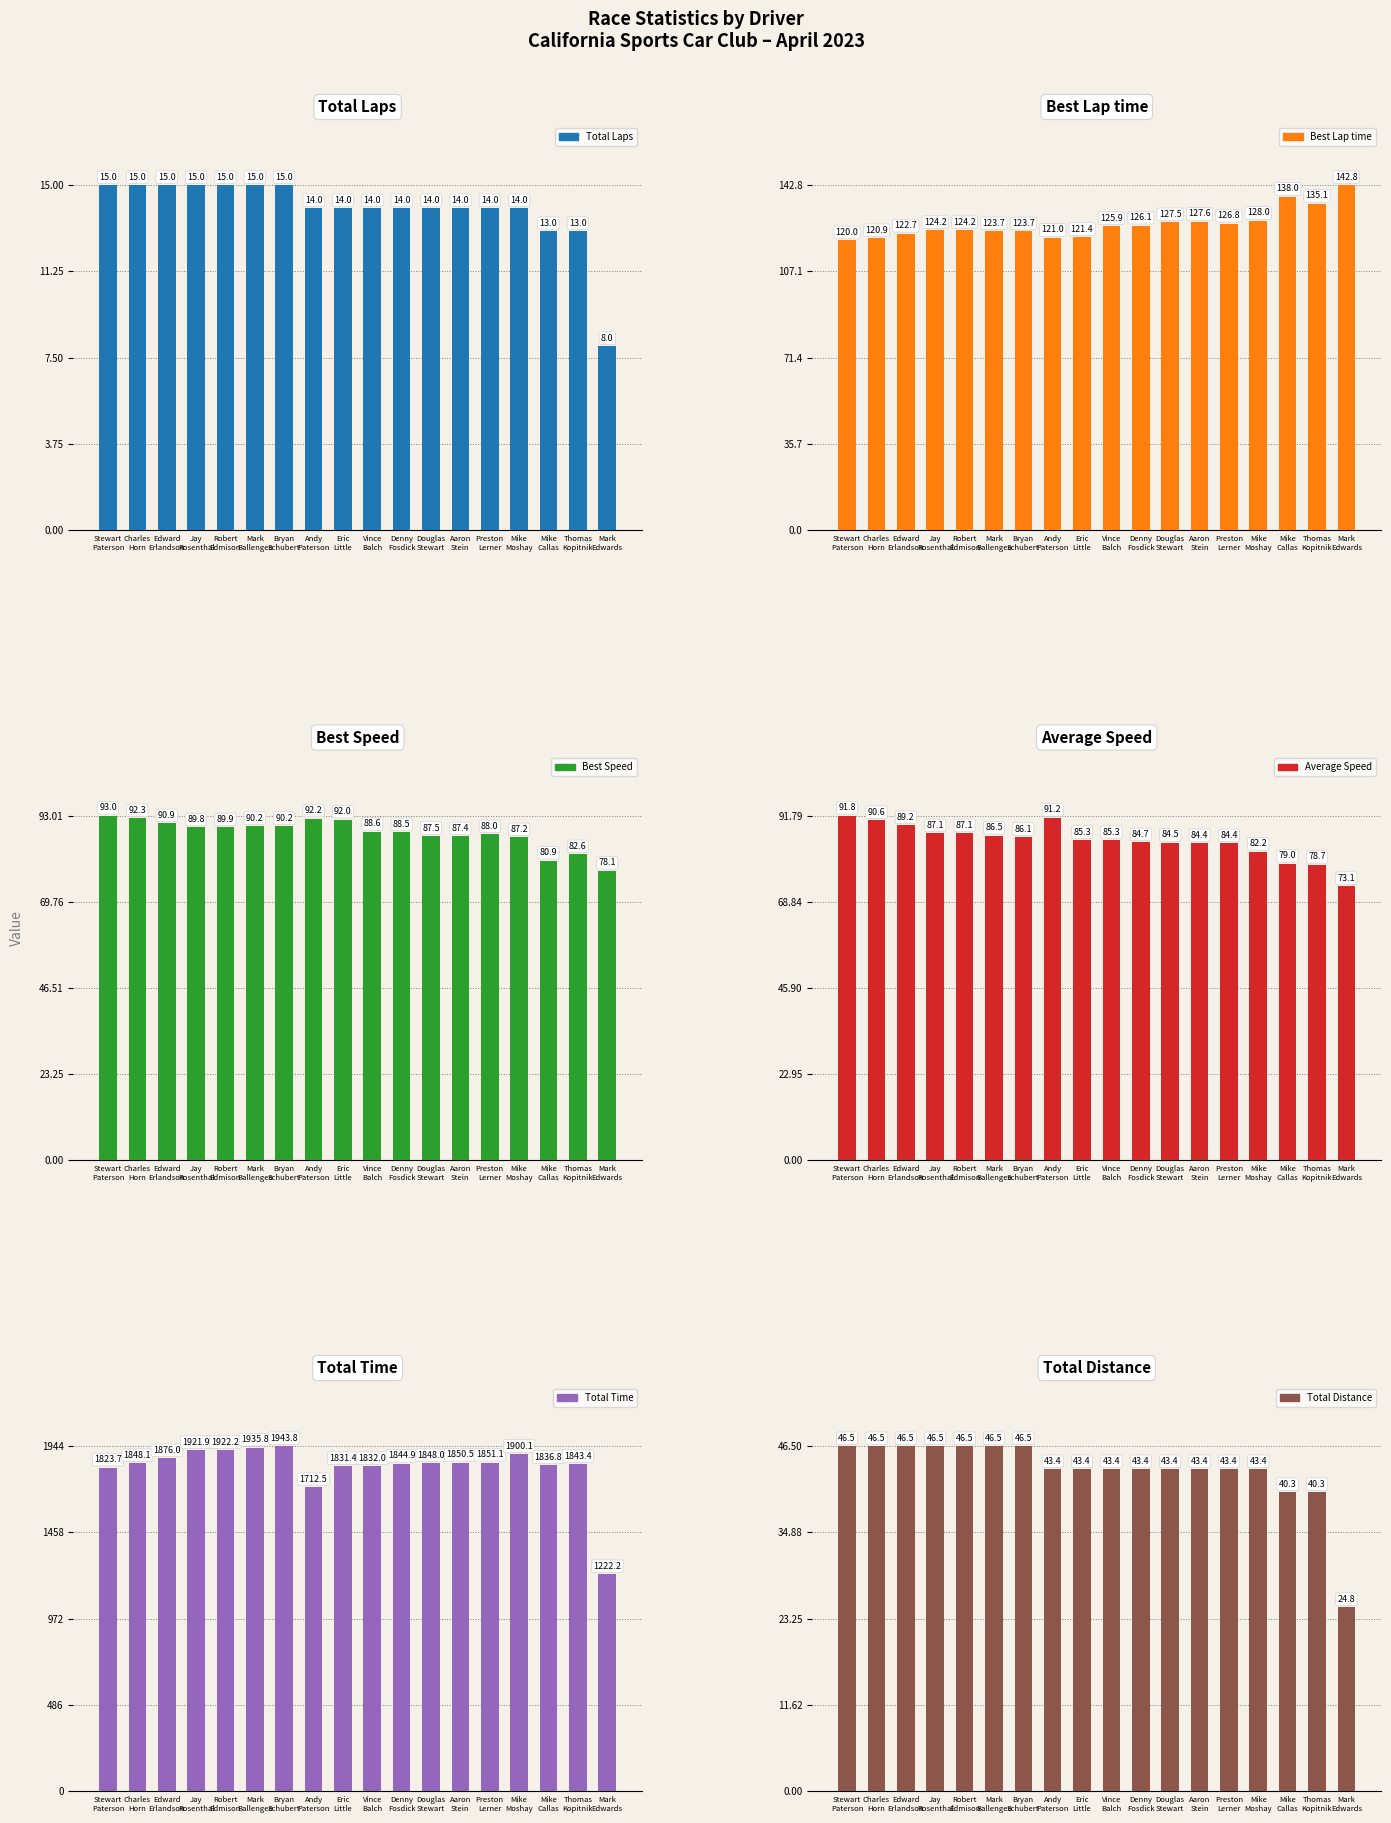

At Vince
Balch, list the series in order from smallest to largest.

Total Laps, Total Distance, Average Speed, Best Speed, Best Lap time, Total Time